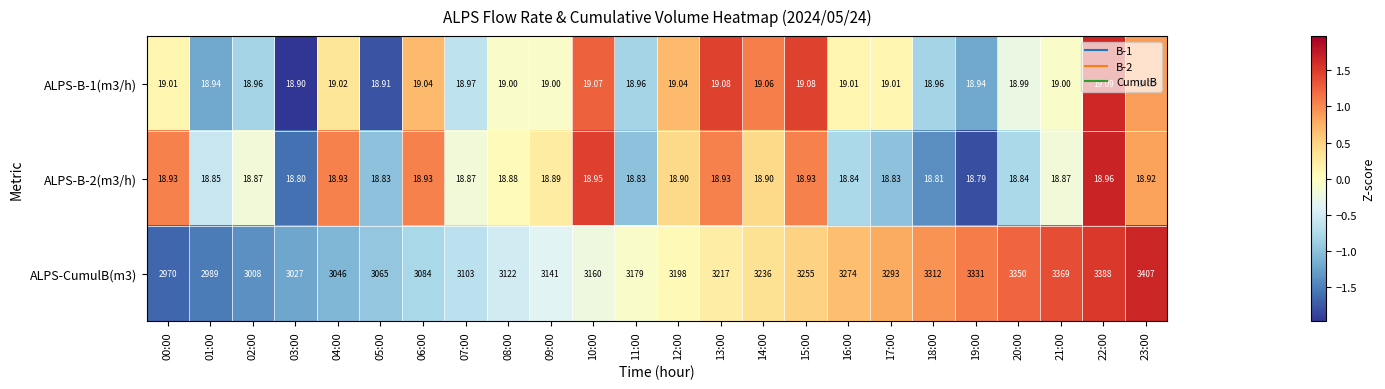

Is the value of ALPS-B-2(m3/h) at 21:00 greater than the value of ALPS-CumulB(m3) at 08:00?

No